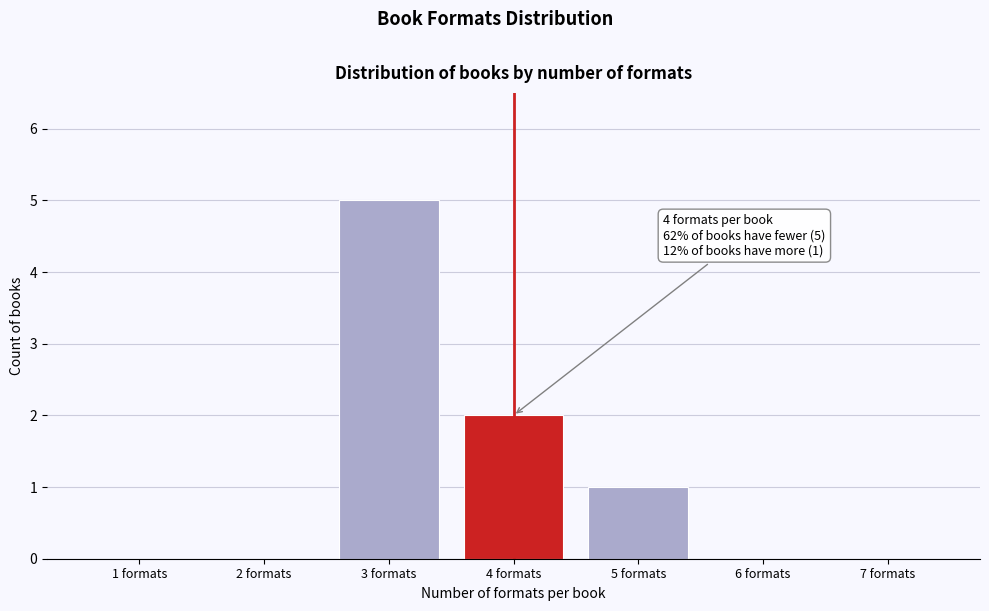

Reading right to left, list all the values displayed in this chart.

7 formats=0	6 formats=0	5 formats=1	4 formats=2	3 formats=5	2 formats=0	1 formats=0